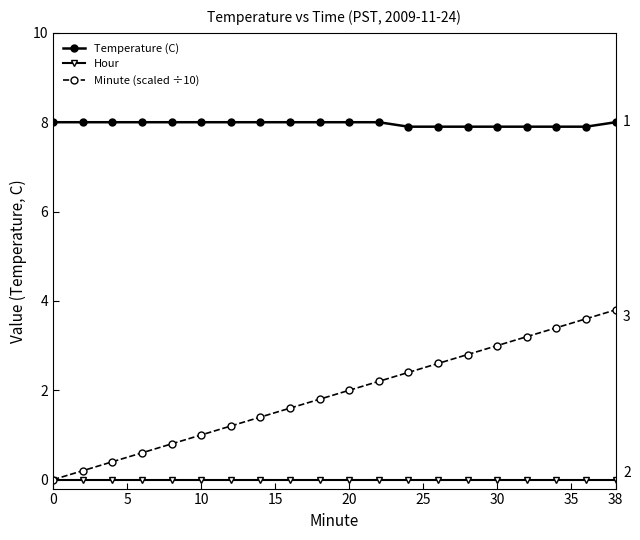

What is the value of the Temperature (C) point at the 19th from the left?

7.9